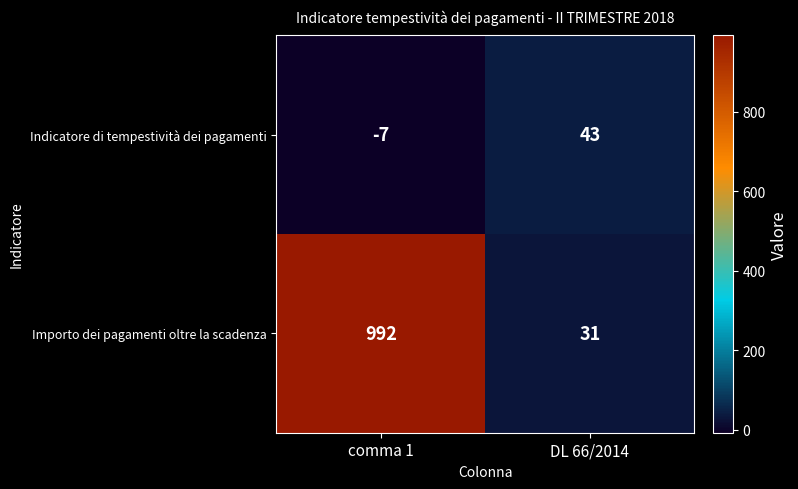

True or false: Importo dei pagamenti oltre la scadenza has a value of 50 at DL 66/2014.

False